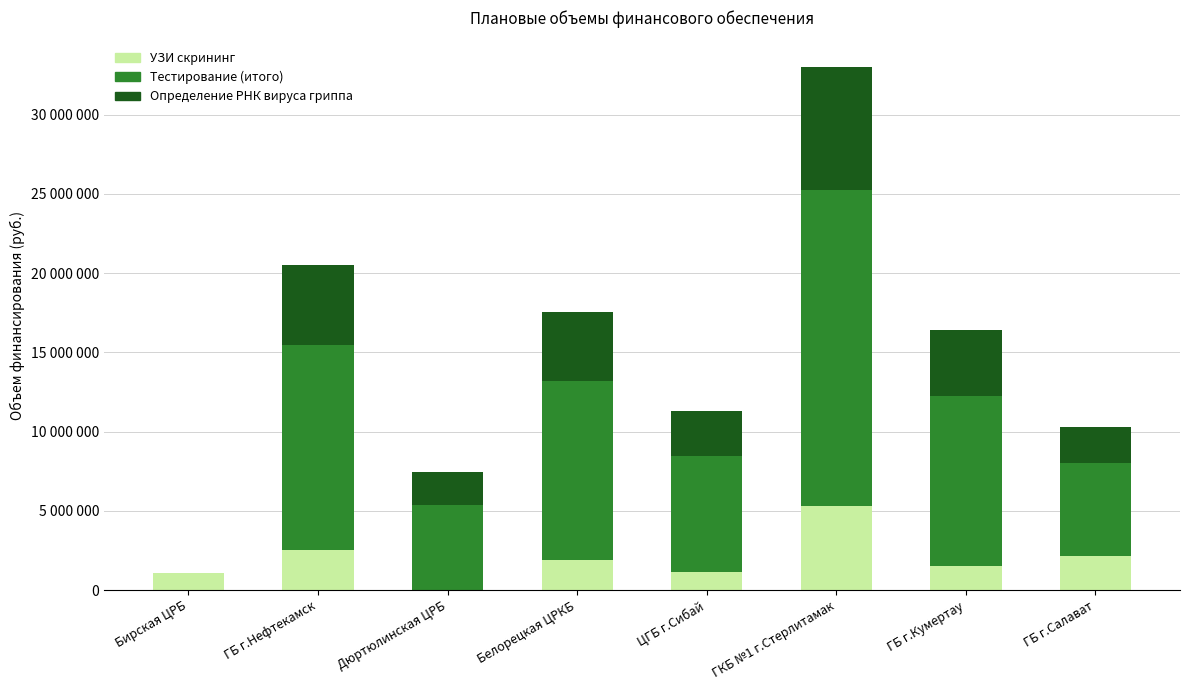

What are all the series names shown in the legend?

УЗИ скрининг, Тестирование (итого), Определение РНК вируса гриппа